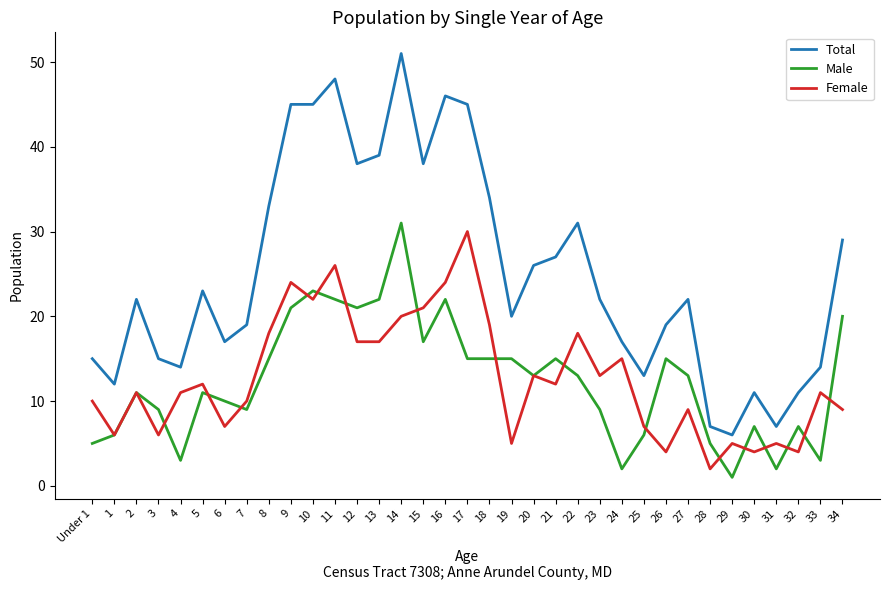

At 21, list the series in order from largest to smallest.

Total, Male, Female